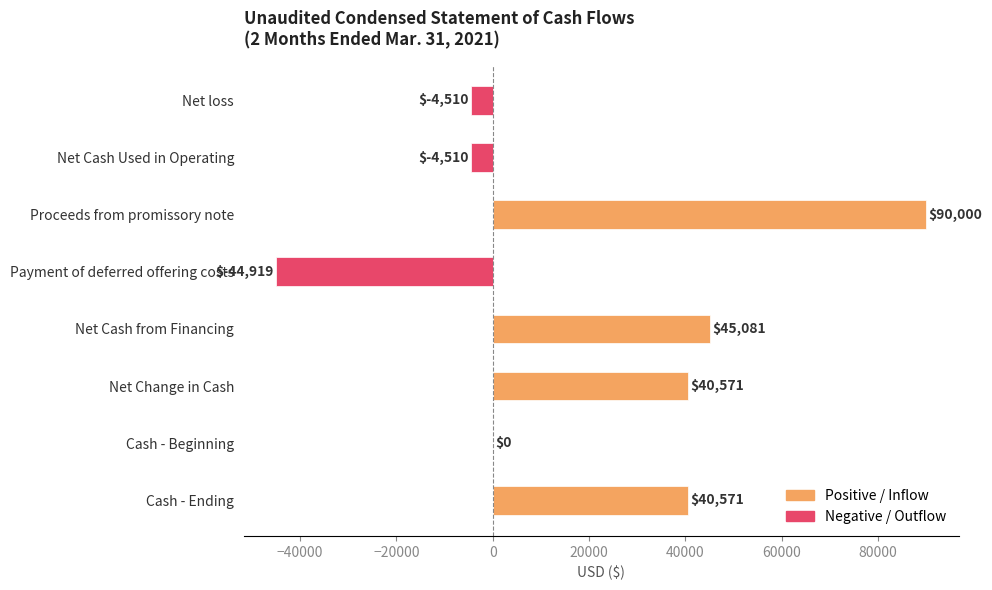

Are the bars horizontal?

Yes